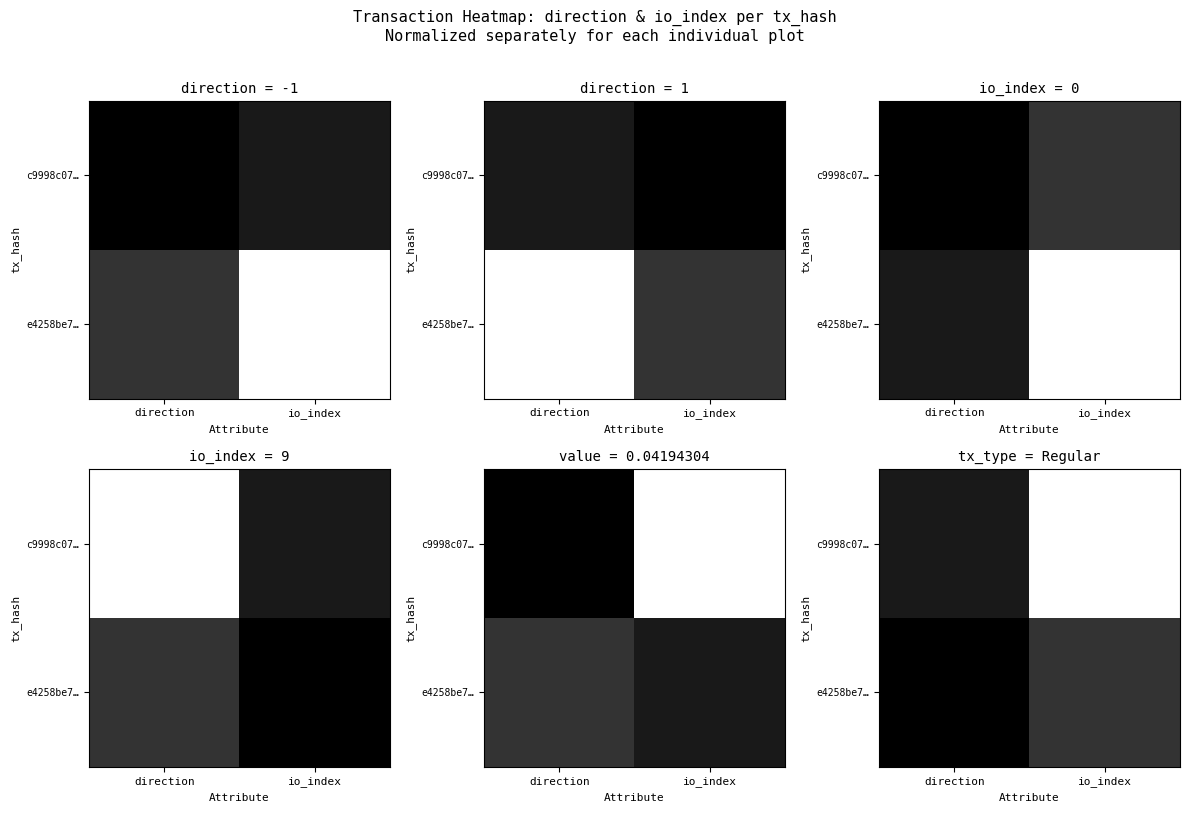

Which has a higher value, direction or io_index?

io_index